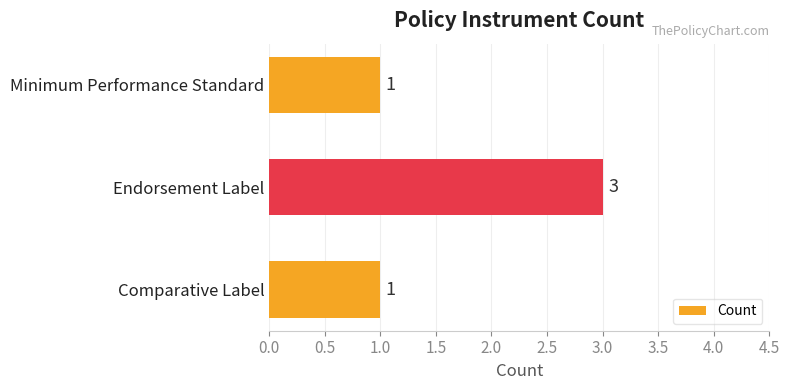

The chart shows a value of 3 at Endorsement Label. True or false?

True